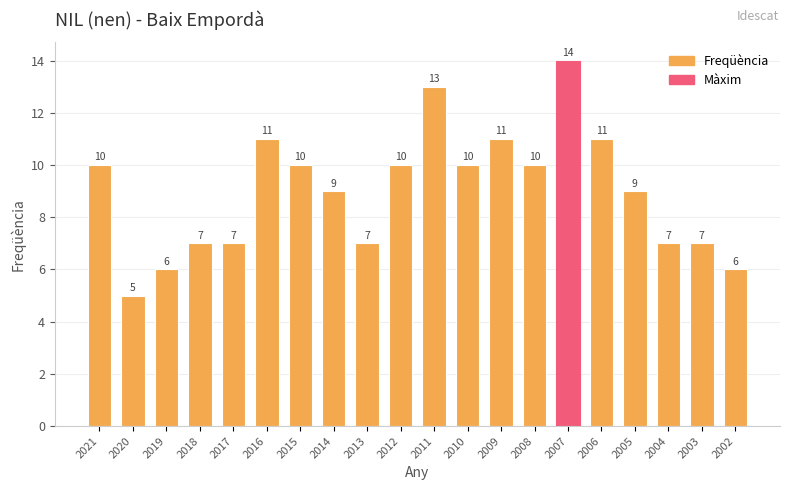

Which category has the lowest value across all series?

2020